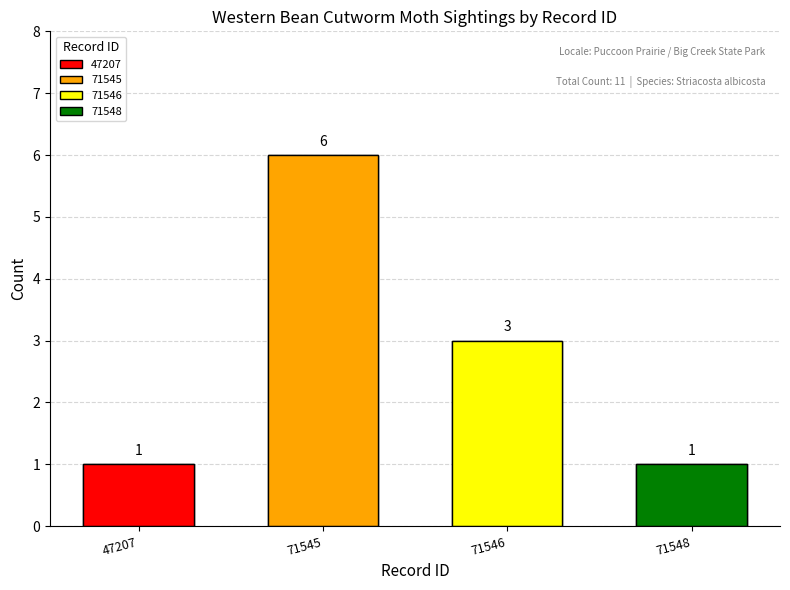

Reading left to right, extract all data points from this chart.

47207=1	71545=6	71546=3	71548=1